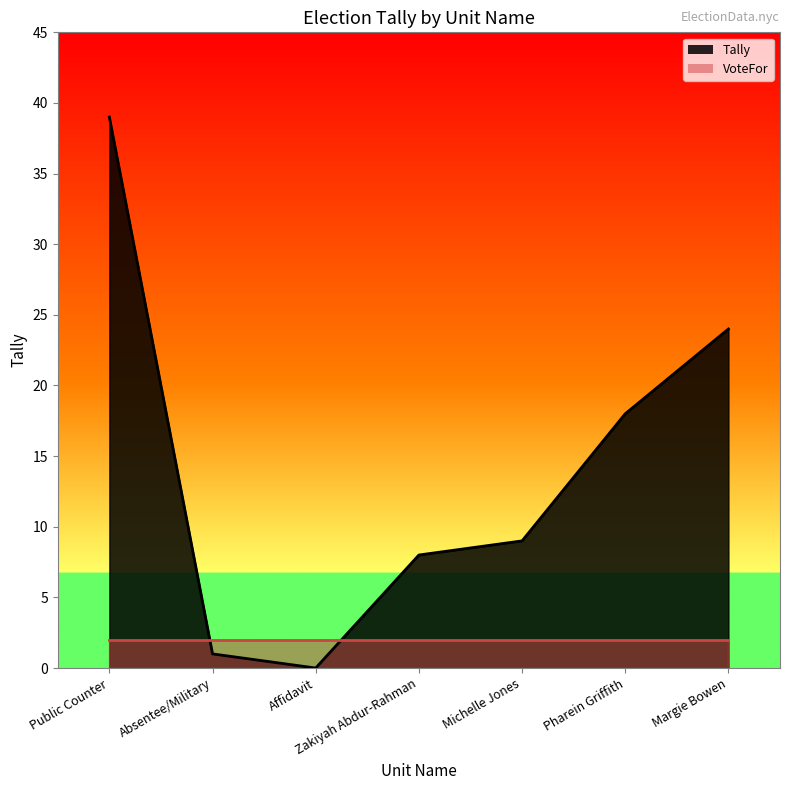

What is the difference between the values at Michelle Jones and Margie Bowen?

15